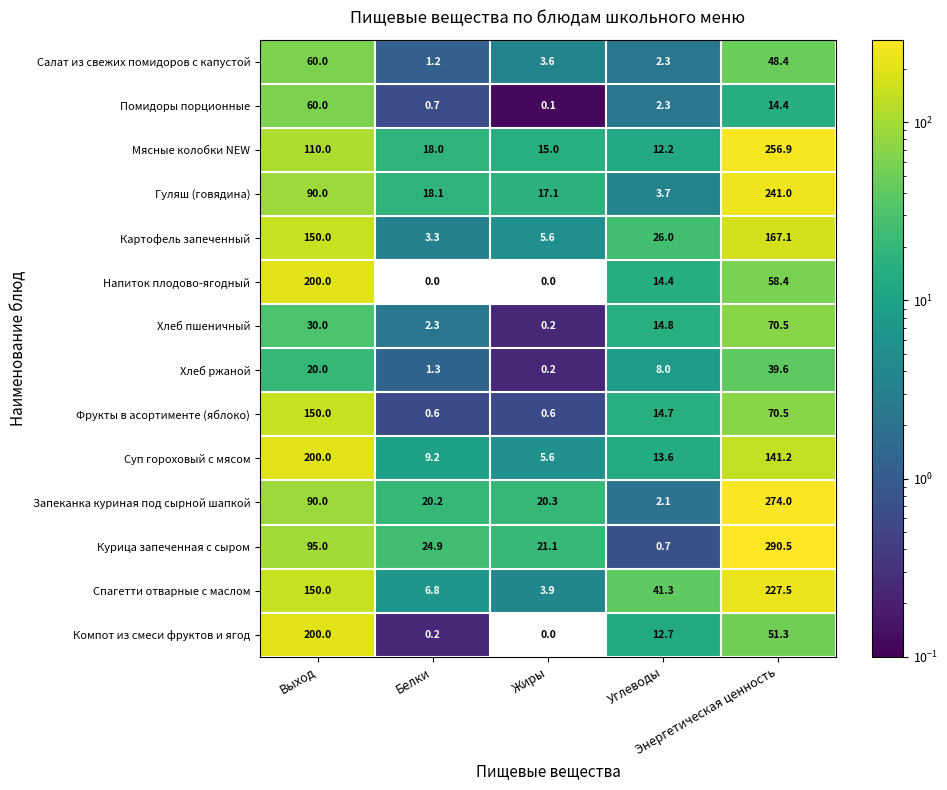

What is the lowest value of the Запеканка куриная под сырной шапкой series?

2.1